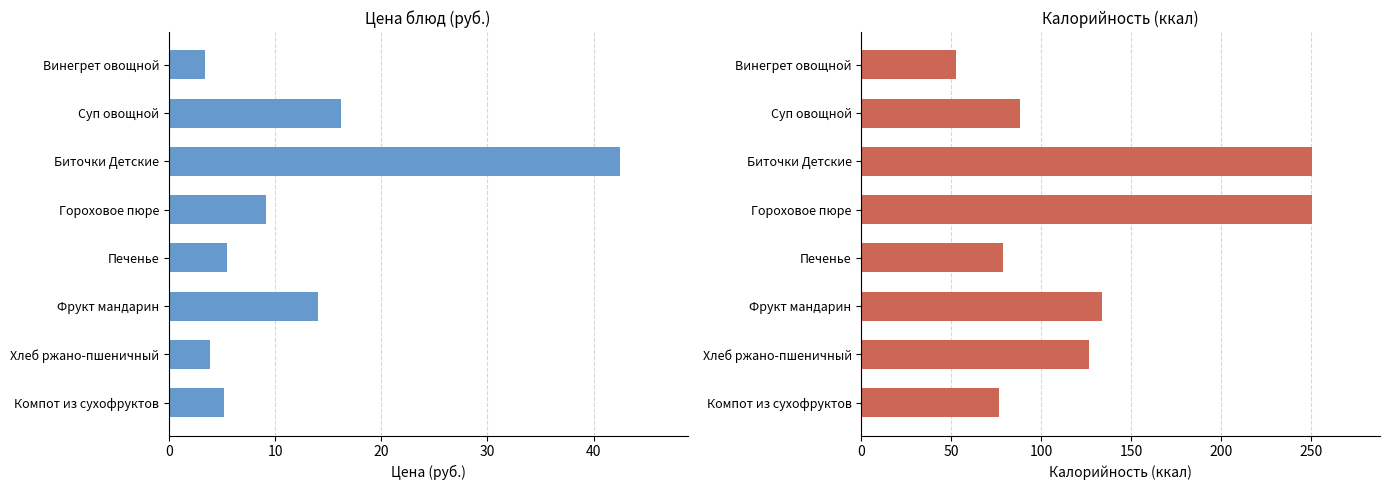

What is the greatest value displayed?

250.8